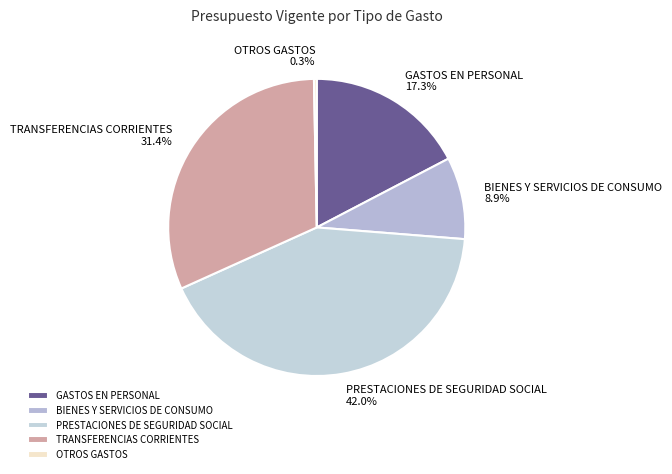

Which slice is the smallest?

OTROS GASTOS